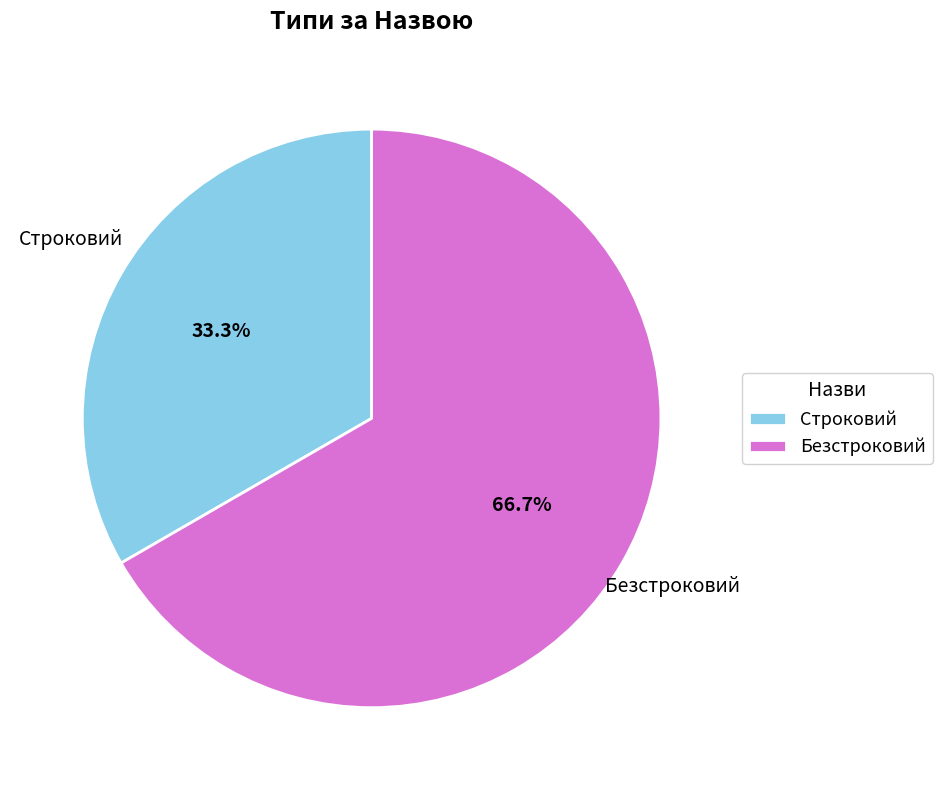

How many segments does this pie chart have?

2